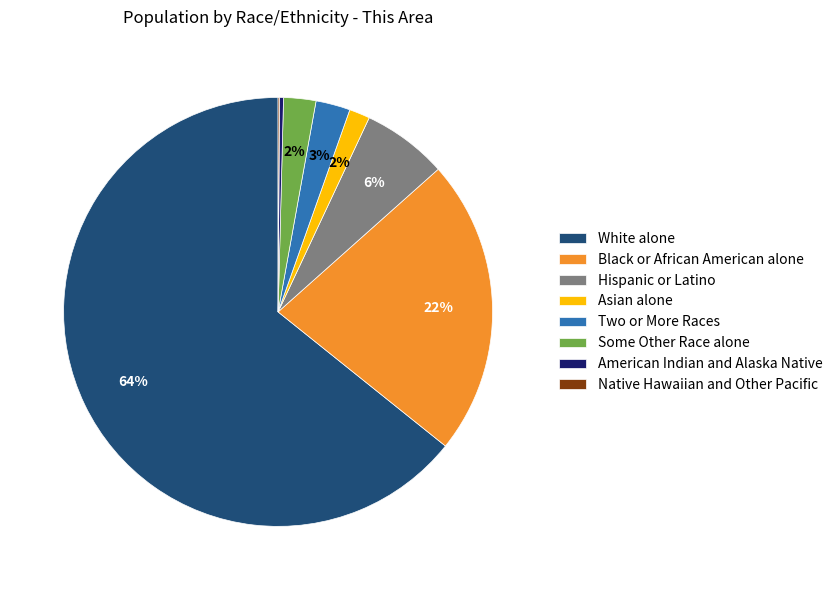

Does any single category account for the majority?

Yes